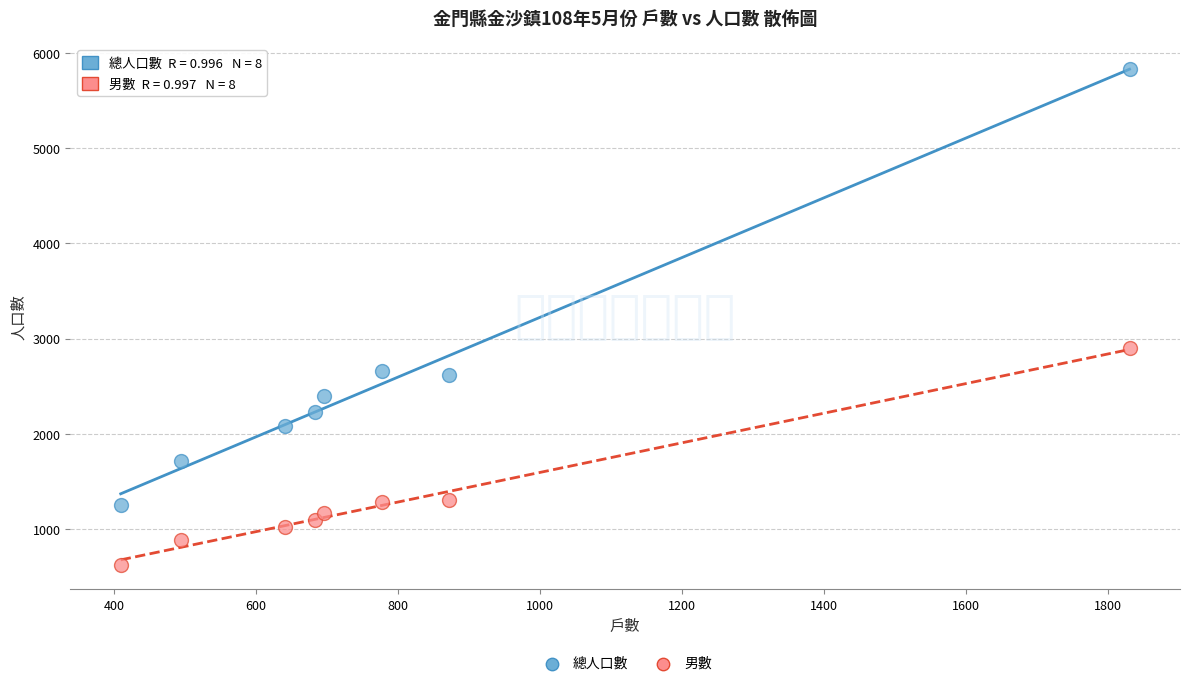

Which series has the largest Y range (max minus min)?

總人口數